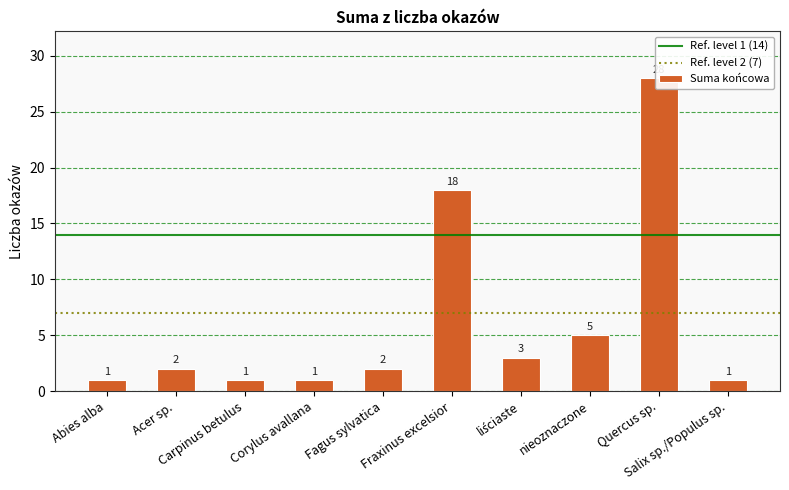

Is it true that the value at Abies alba is 1?

True